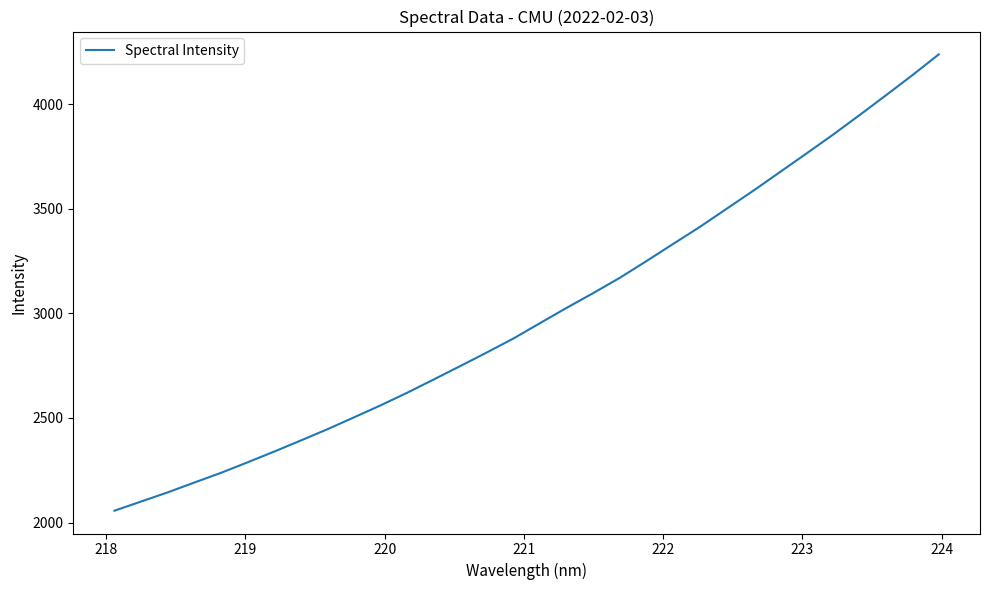

What is the smallest value displayed?

2056.9